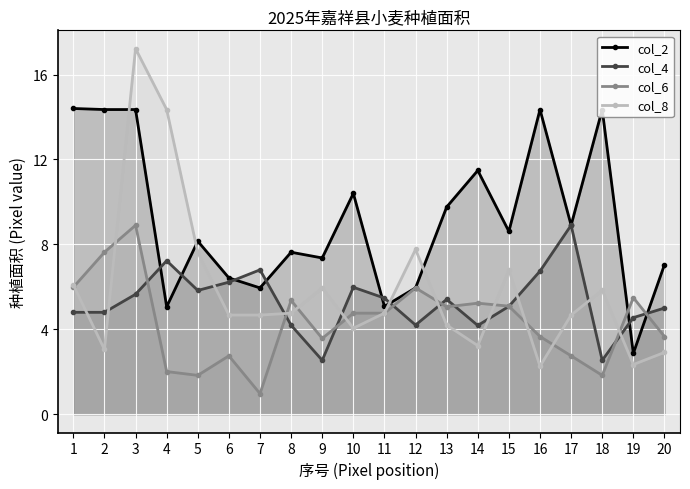

Reading left to right, list all the values displayed in this chart.

col_2: 14.4	14.3	14.3	5.1	8.2	6.4	6.0	7.6	7.4	10.4	5.1	6.0	9.8	11.5	8.6	14.3	8.9	14.3	2.9	7.0
col_4: 4.8	4.8	5.7	7.2	5.8	6.2	6.8	4.2	2.5	6.0	5.5	4.2	5.4	4.2	5.1	6.7	8.9	2.5	4.5	5.0
col_6: 6.0	7.6	8.9	2.0	1.8	2.8	1.0	5.4	3.6	4.8	4.8	6.0	5.1	5.2	5.1	3.7	2.8	1.8	5.5	3.7
col_8: 6.1	3.0	17.2	14.3	7.6	4.7	4.7	4.8	6.0	4.0	4.8	7.8	4.2	3.2	6.8	2.3	4.7	5.8	2.3	2.9